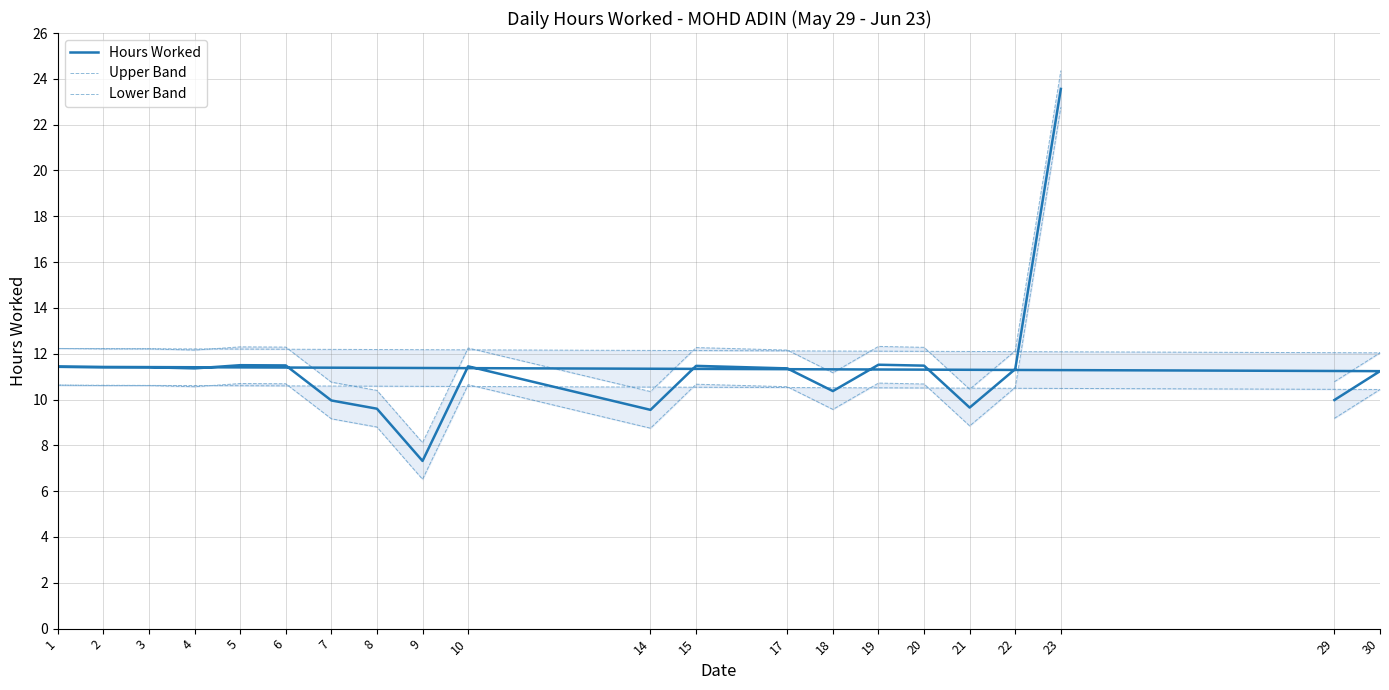

What are all the series names shown in the legend?

Hours Worked, Upper Band, Lower Band